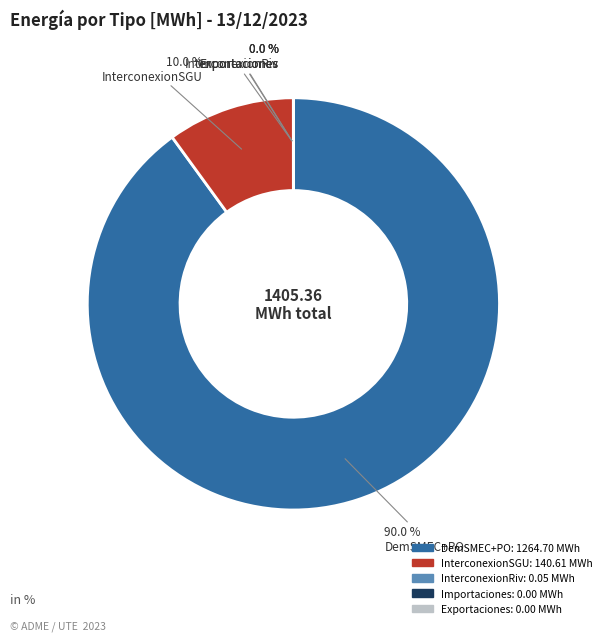

What is the largest slice in the pie chart?

DemSMEC+PO